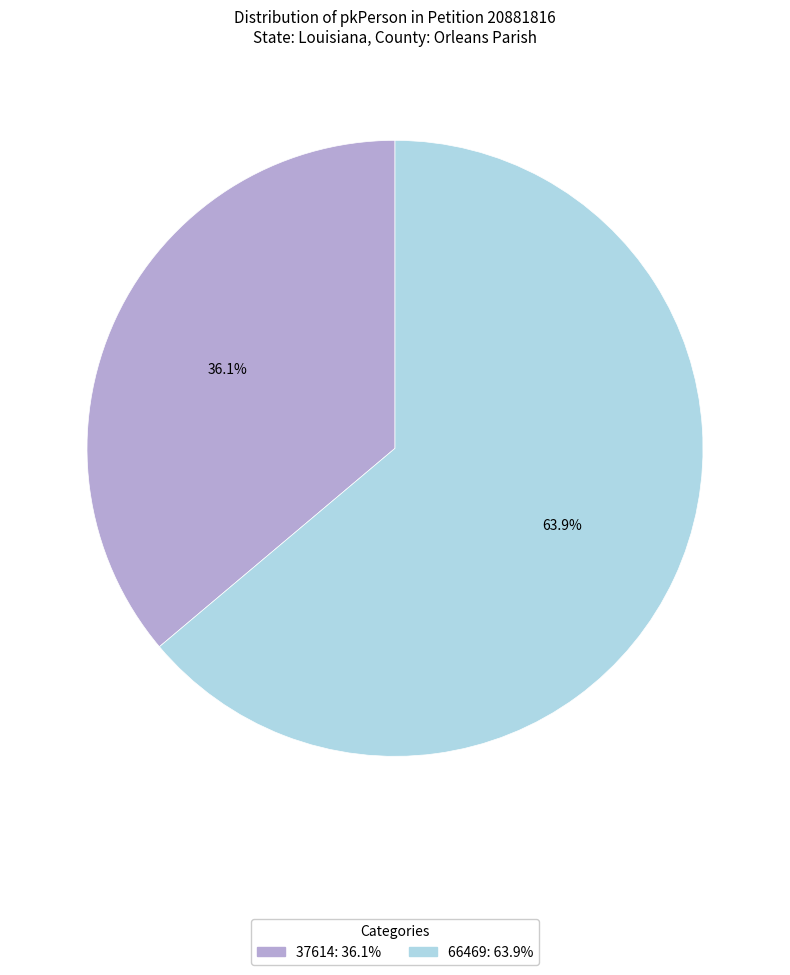

Combined, do 37614 and 66469 account for over 50%?

Yes